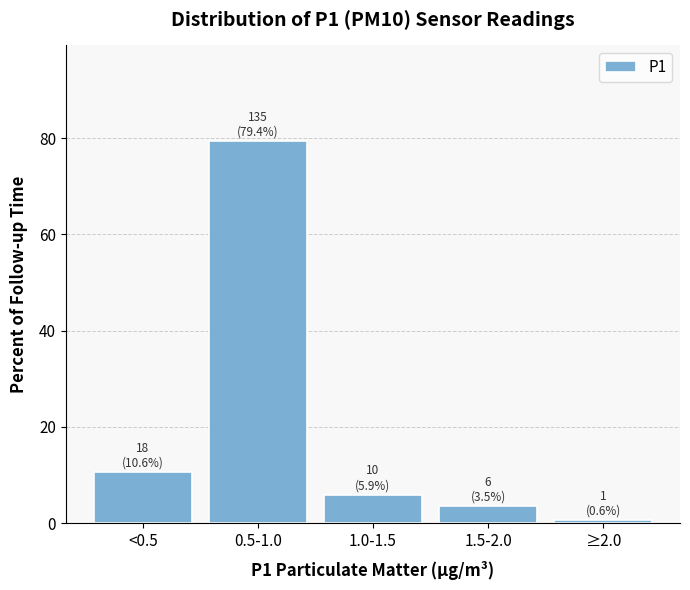

Reading right to left, extract all data points from this chart.

0.6	3.5	5.9	79.4	10.6